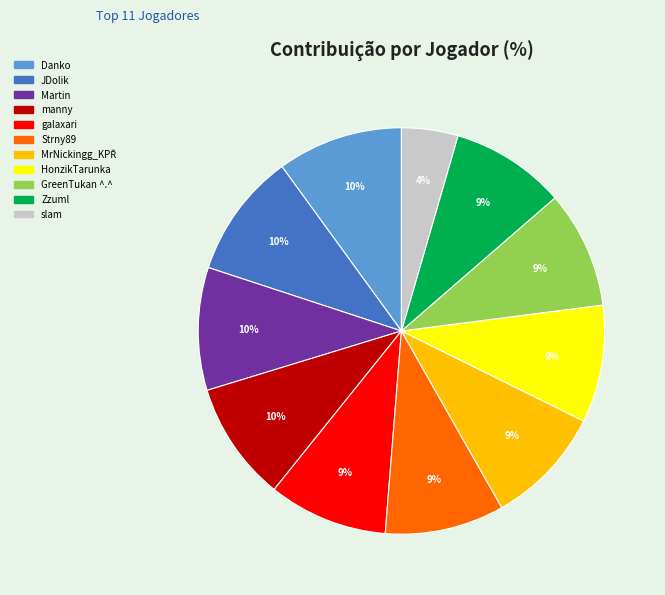

To the nearest percent, what is the combined percentage of Danko and JDolik?

20%